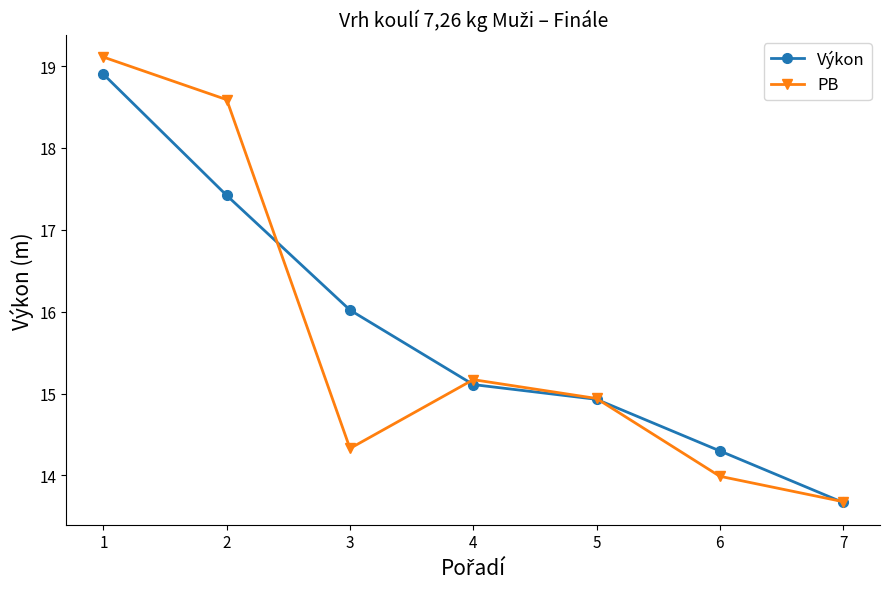

Reading left to right, extract all data points from this chart.

Výkon: 1=18.9	2=17.4	3=16.0	4=15.1	5=14.9	6=14.3	7=13.7
PB: 1=19.1	2=18.6	3=14.3	4=15.2	5=14.9	6=14.0	7=13.7